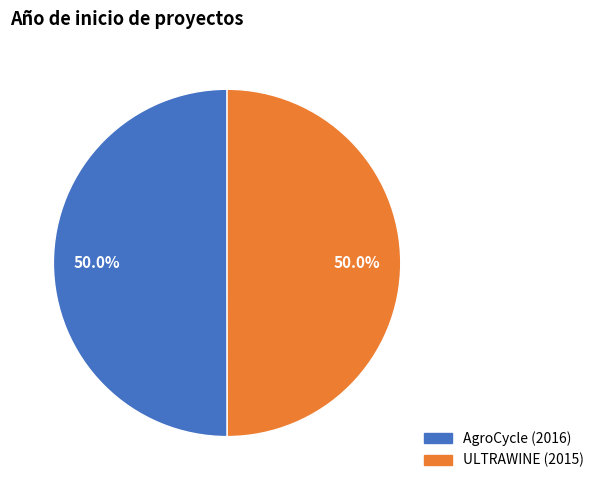

What percentage is NOT represented by ULTRAWINE (2015)?

50.0%